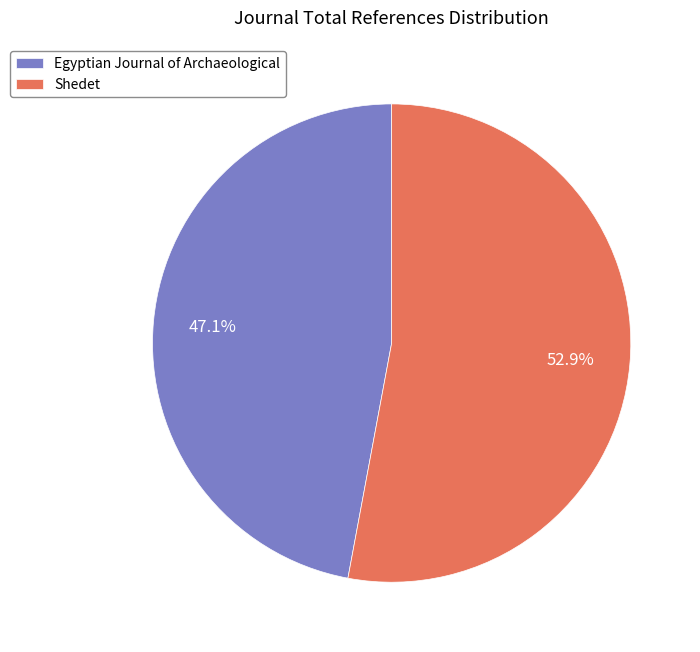

Does any single category account for the majority?

Yes